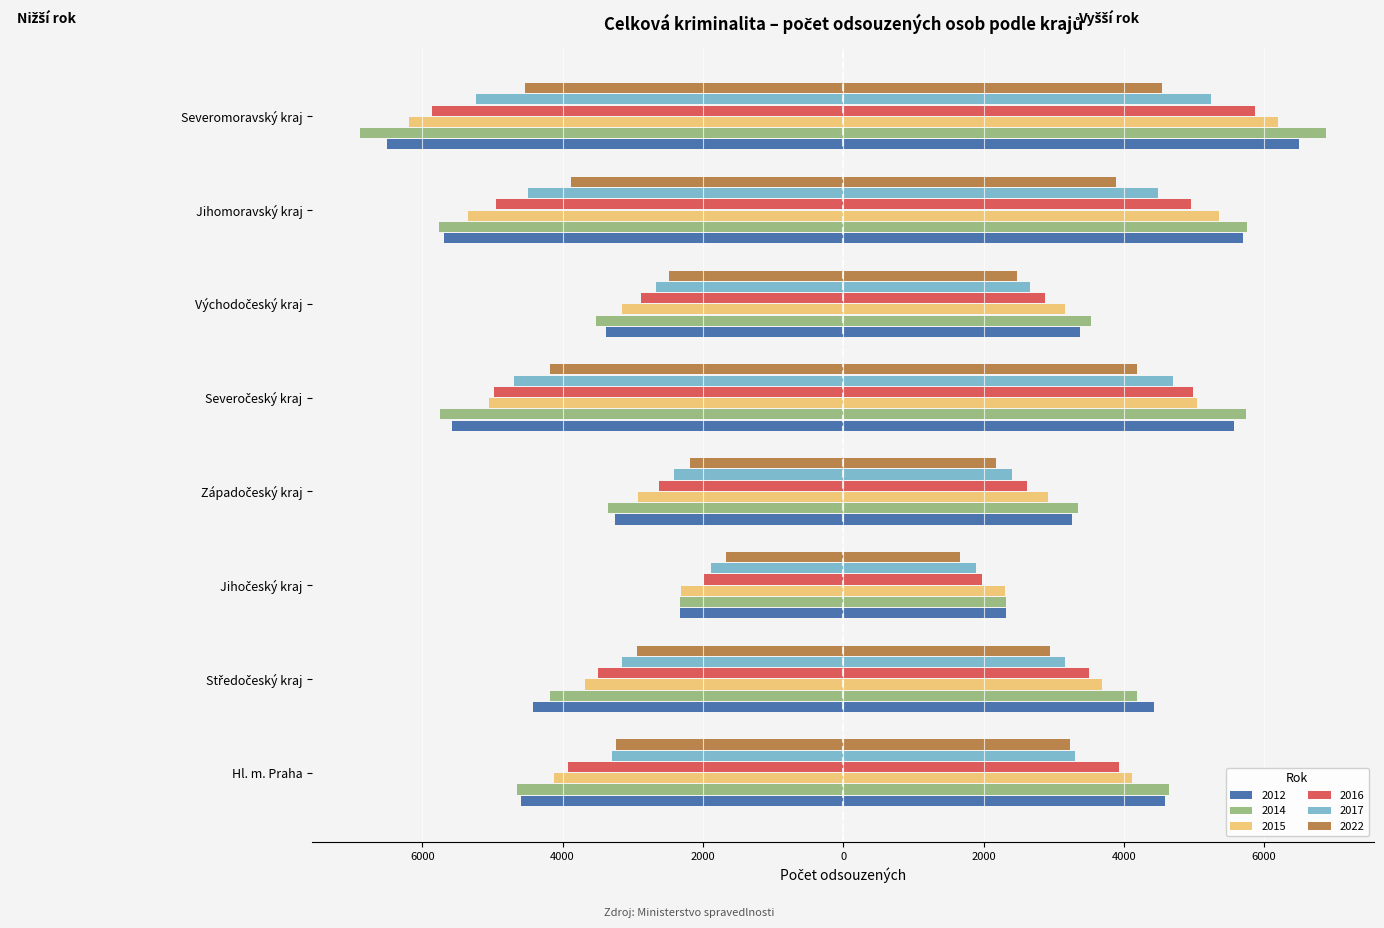

Where does the 2015 series first go above 4123?

Severočeský kraj